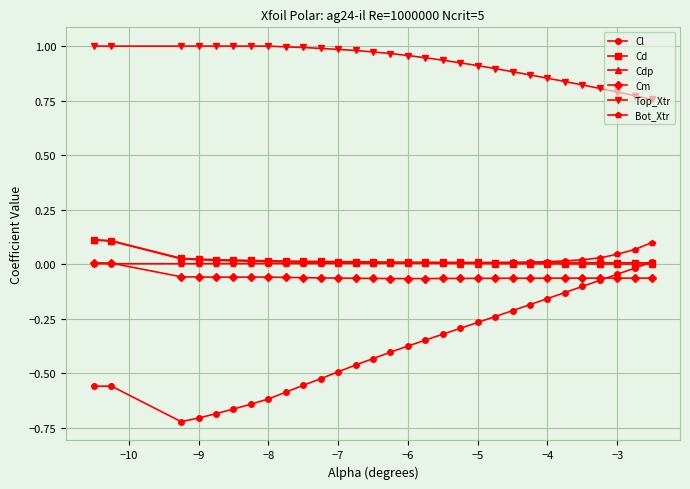

Which series has the largest total across all categories?

Top_Xtr